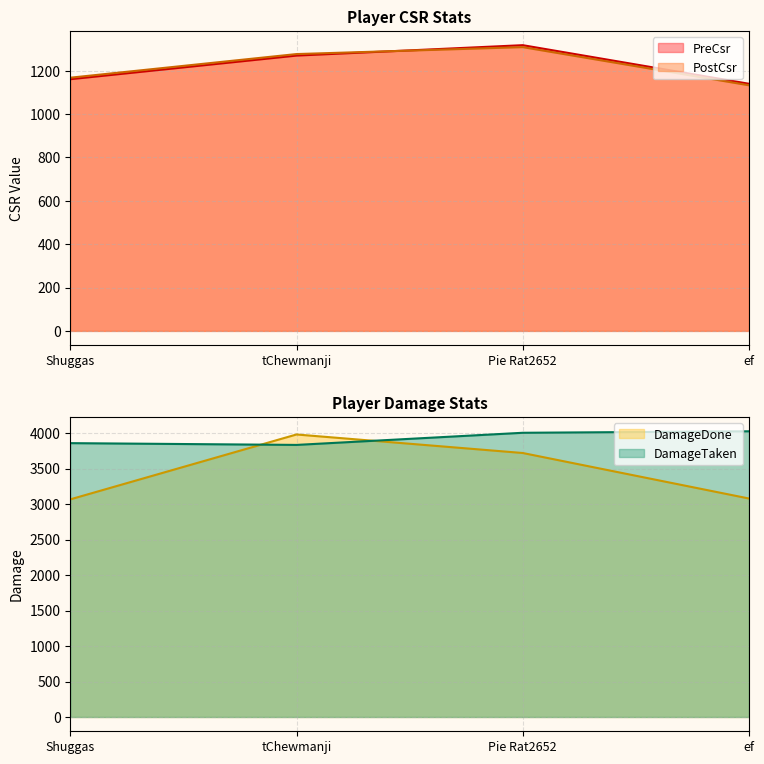

Rank the series by their maximum value, from highest to lowest.

DamageTaken, DamageDone, PreCsr, PostCsr